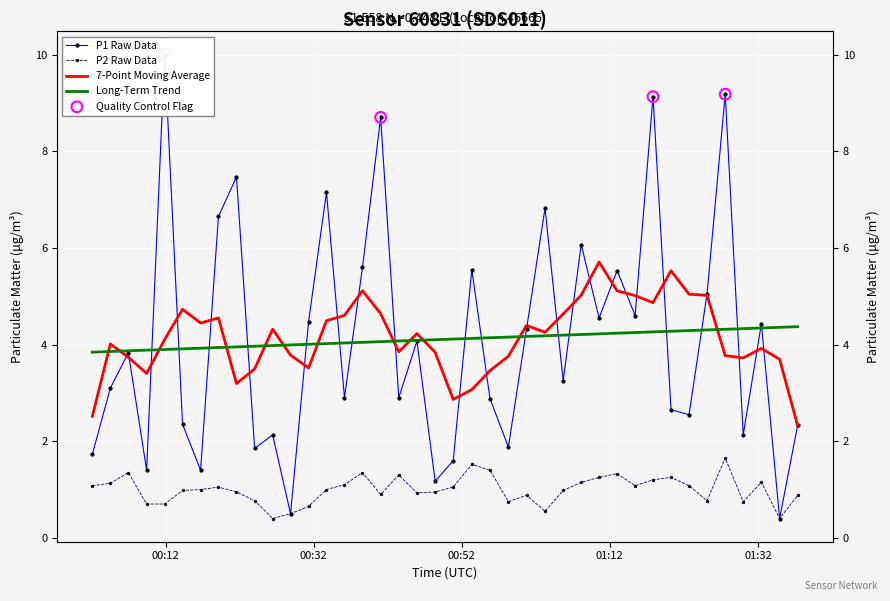

Which series has the widest spread of Y values?

P1